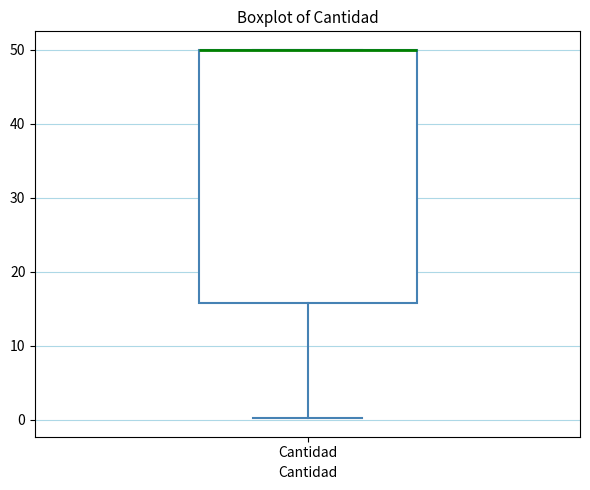

Read this box plot against the y-axis: the position of the median line, the range covered by the box, and the ends of both whiskers. The values are not printed on the chart, so give them approximately, as read against the axis.

median 50 (drawn on the box's upper edge), box 16 to 50, whiskers 0 to 50